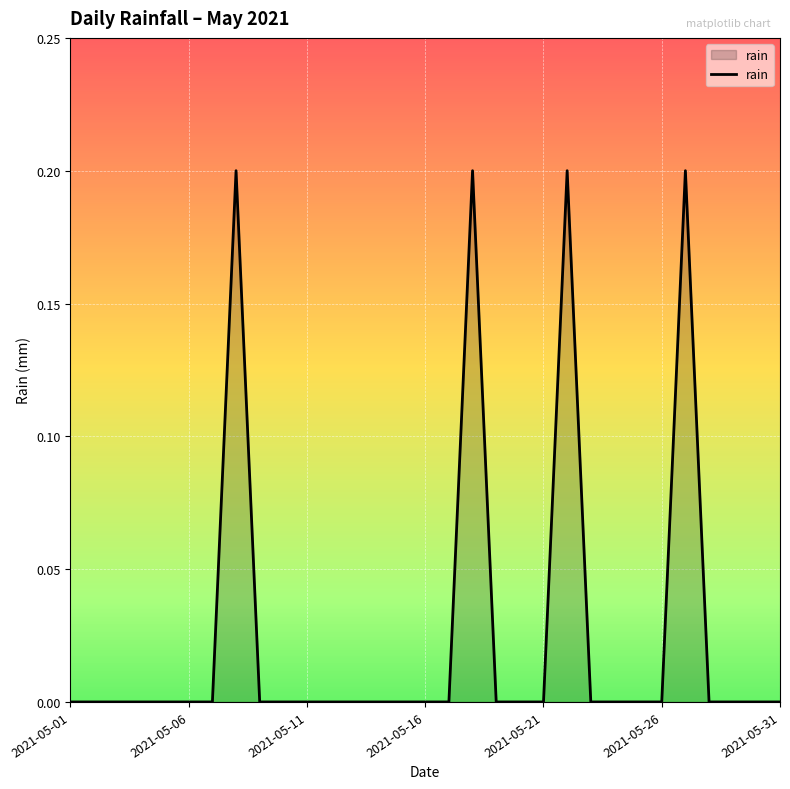

Is this an area chart (filled region under the line)?

Yes